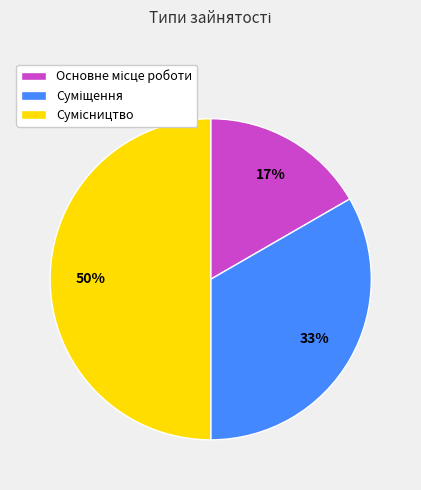

To the nearest percent, what is the average slice percentage?

33%